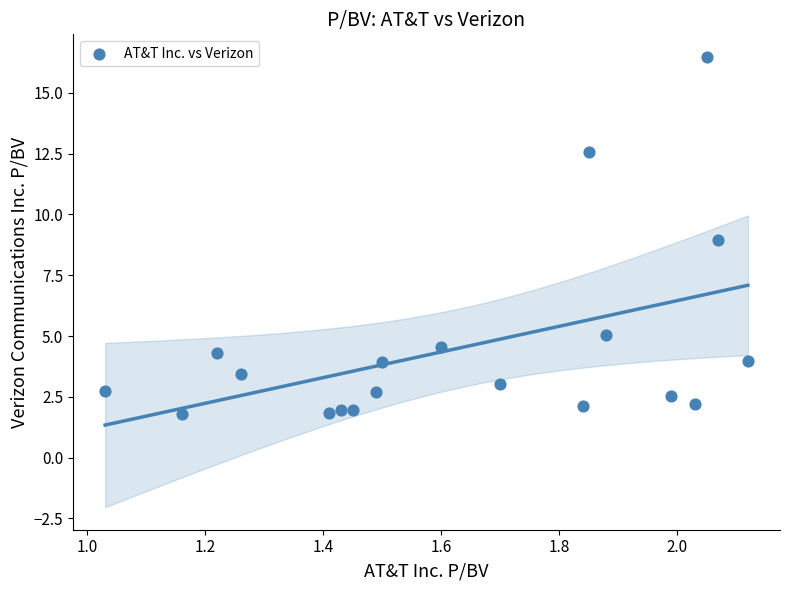

What is the range of X values (max minus min)?

1.1